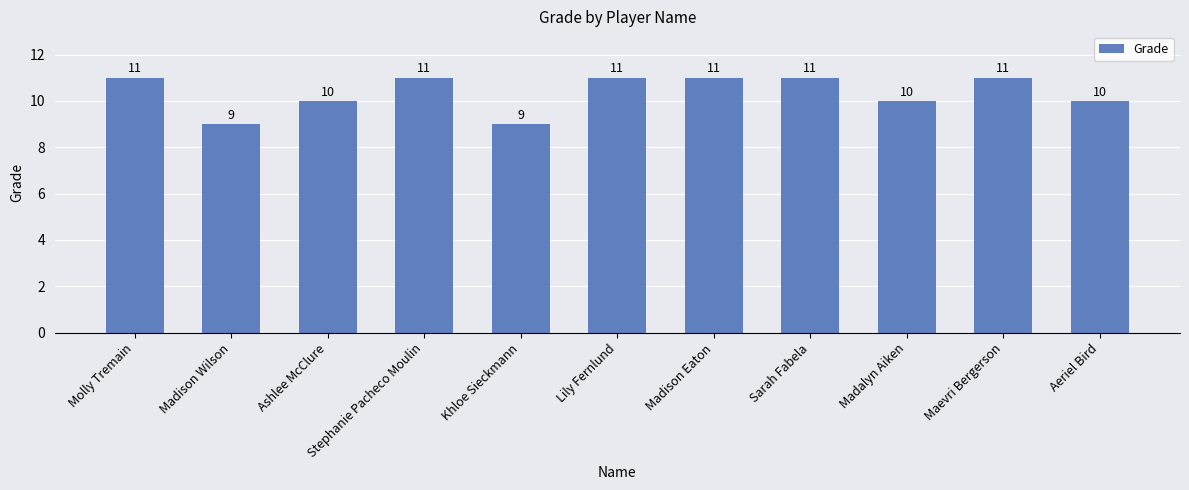

What is the value of the 10th bar from the left?

11